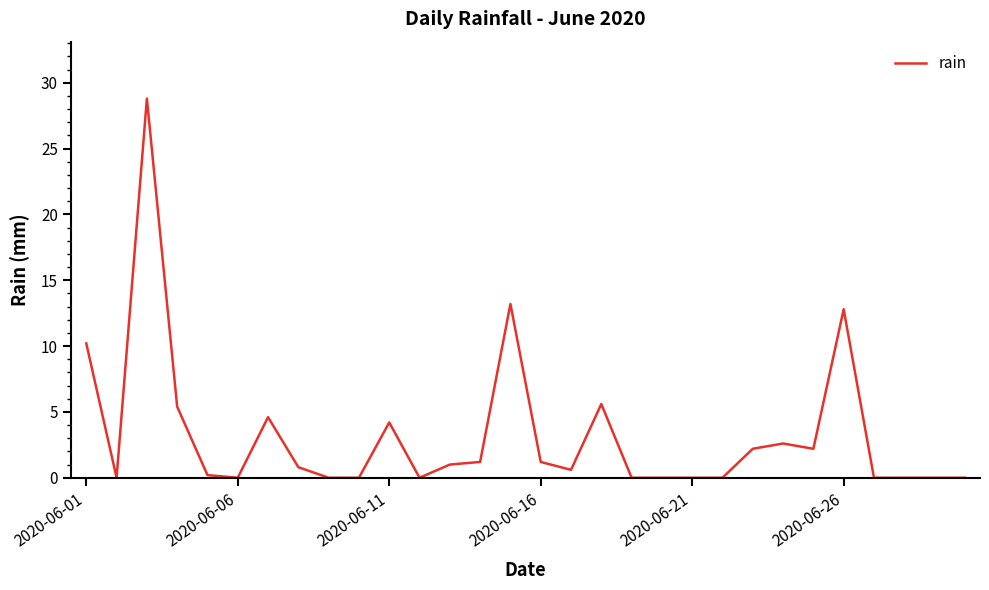

What is the difference between the maximum and minimum values?

28.8